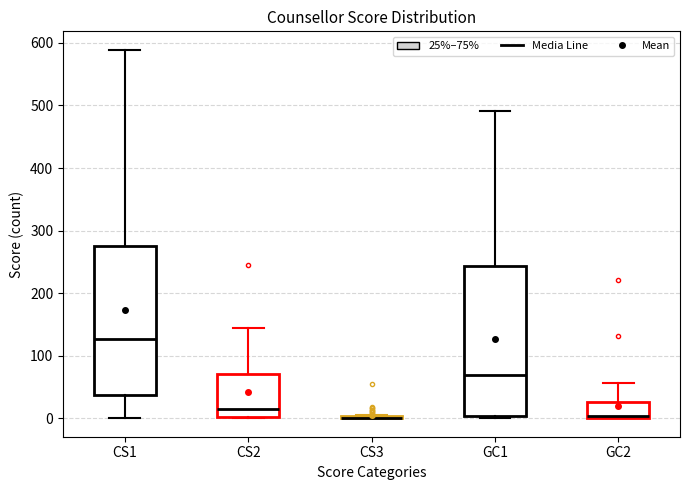

Reading left to right, transcribe this box plot: for each box, give where its median line is, the range the box spans, and where its two whiskers end, as read against the y-axis. The values are not printed on the chart, so give them approximately, as read against the axis.

CS1: median 130, box 40 to 280, whiskers 0 to 590
CS2: median 20, box 0 to 70, whiskers 0 to 140
CS3: box collapsed to a line at 0, whiskers 0 to 10
GC1: median 70, box 0 to 240, whiskers 0 (just below the box's lower edge) to 490
GC2: median 0 (drawn on the box's lower edge), box 0 to 30, whiskers 0 to 60